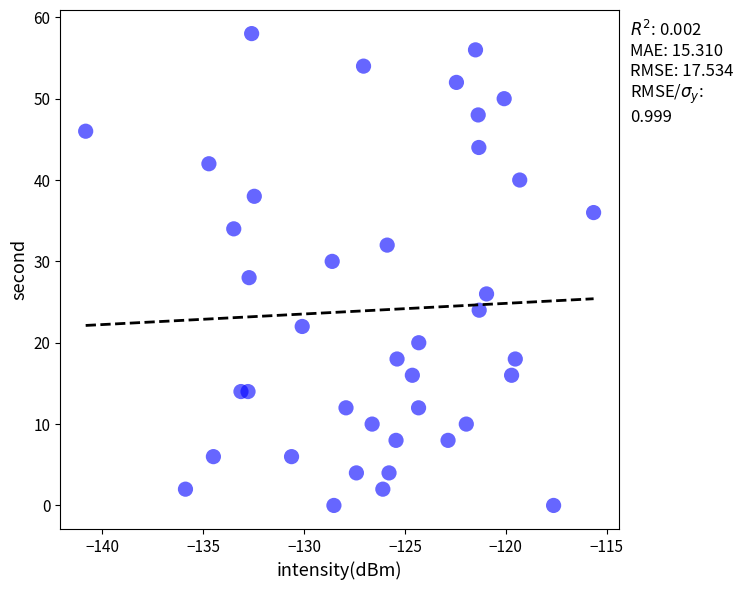

What is the range of Y values (max minus min)?

58